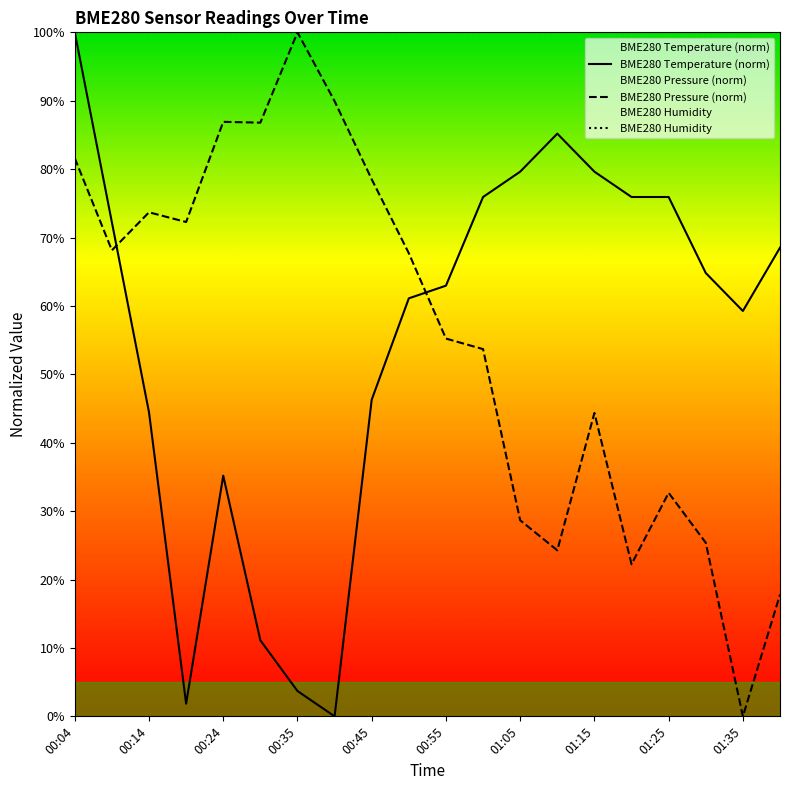

List the series in order of their overall mean, highest first.

BME280_pressure, BME280_temperature